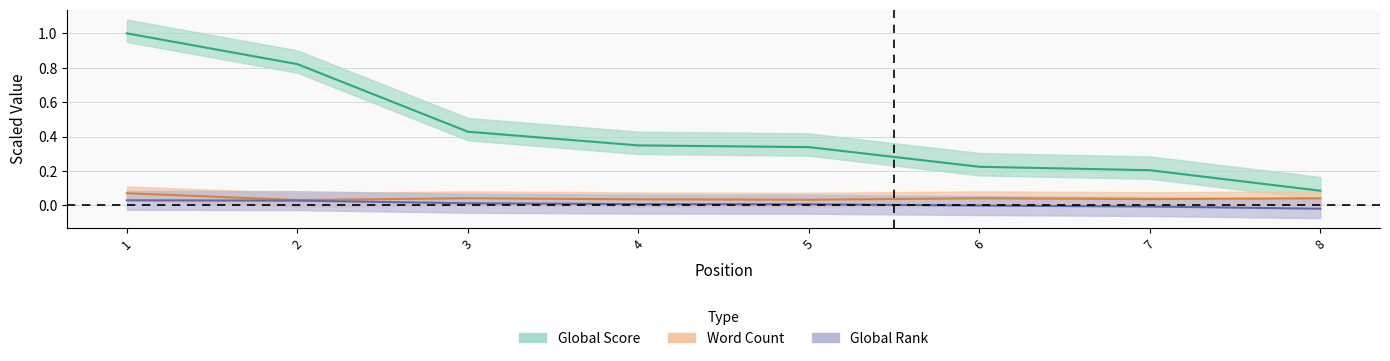

At how many categories does at least one series exceed 0?

8